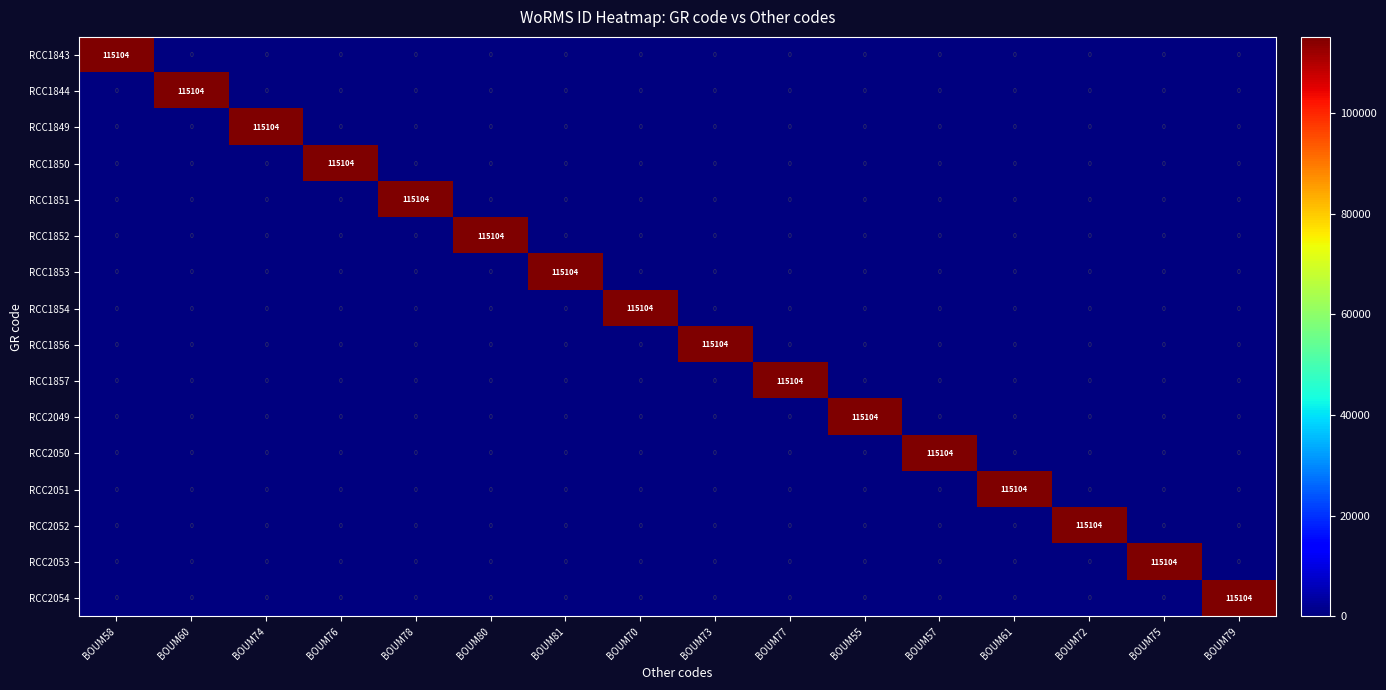

Is it true that RCC1844 equals 52667 at BOUM78?

False